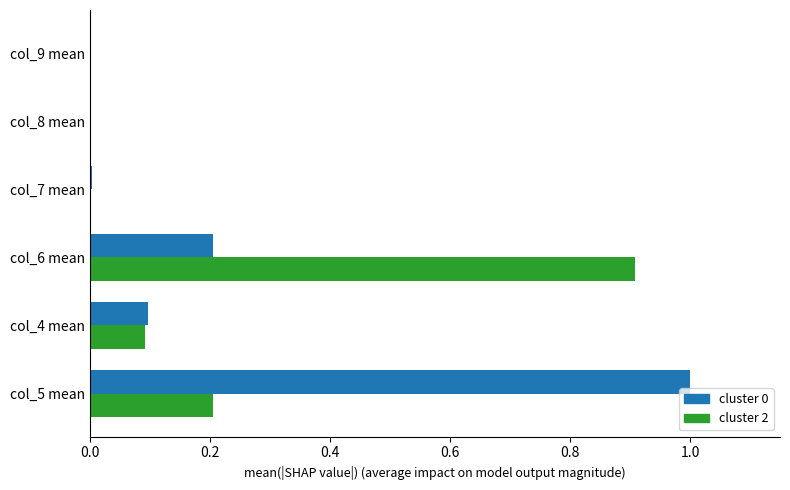

At which category is the sum across all series the highest?

col_5 mean